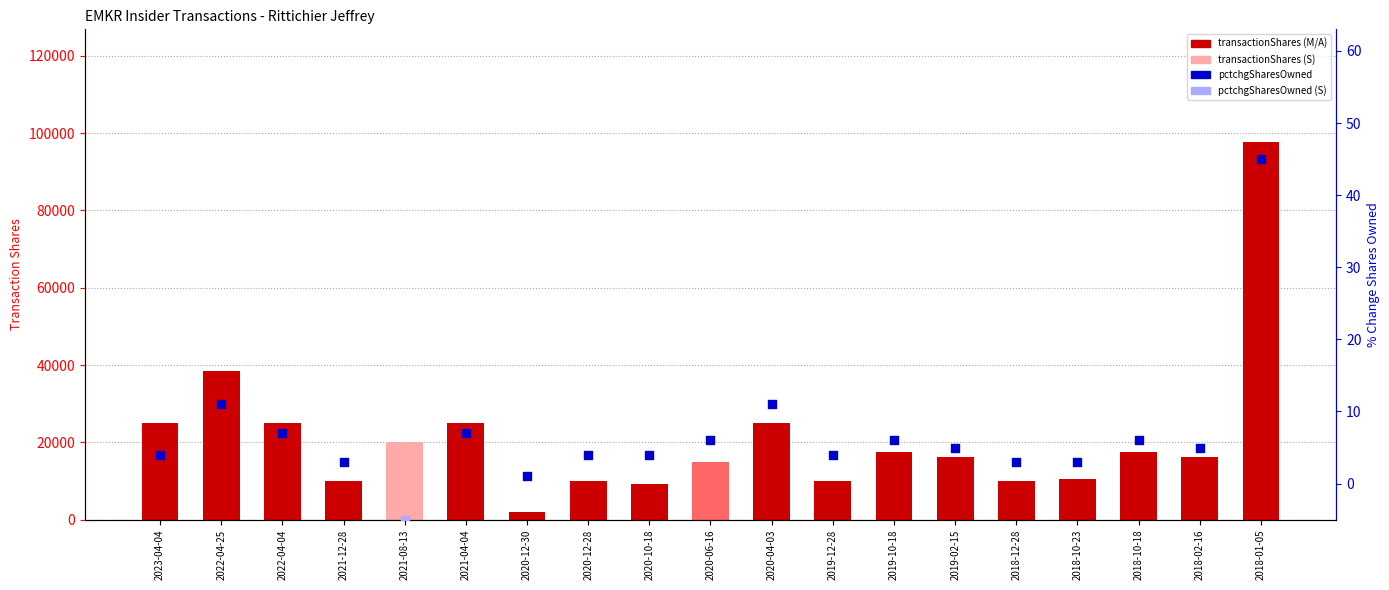

What is the change in value from 2021-04-04 to 2020-12-30?

-23012